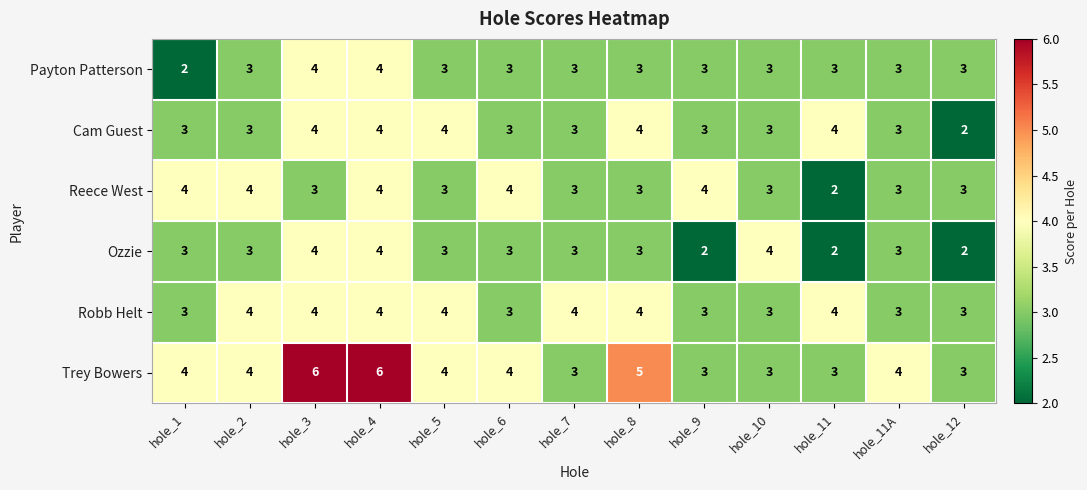

Which series has the largest total across all categories?

Trey Bowers